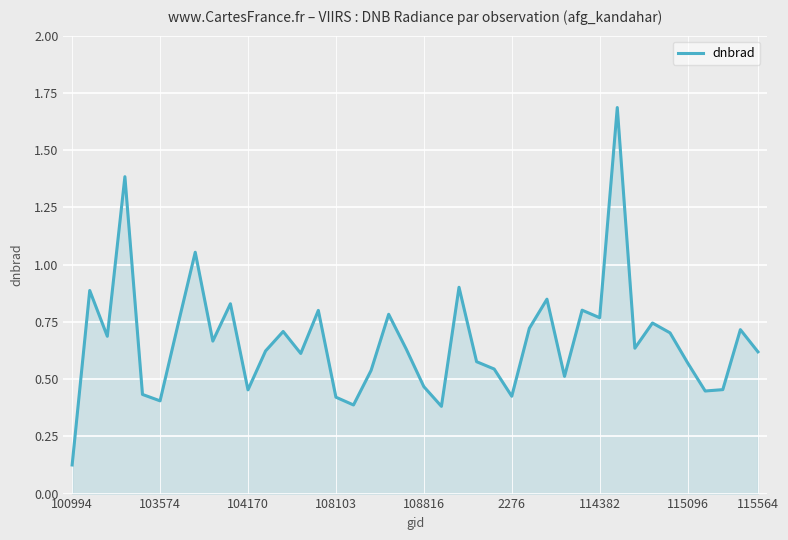

What is the difference between the maximum and minimum values?

1.6